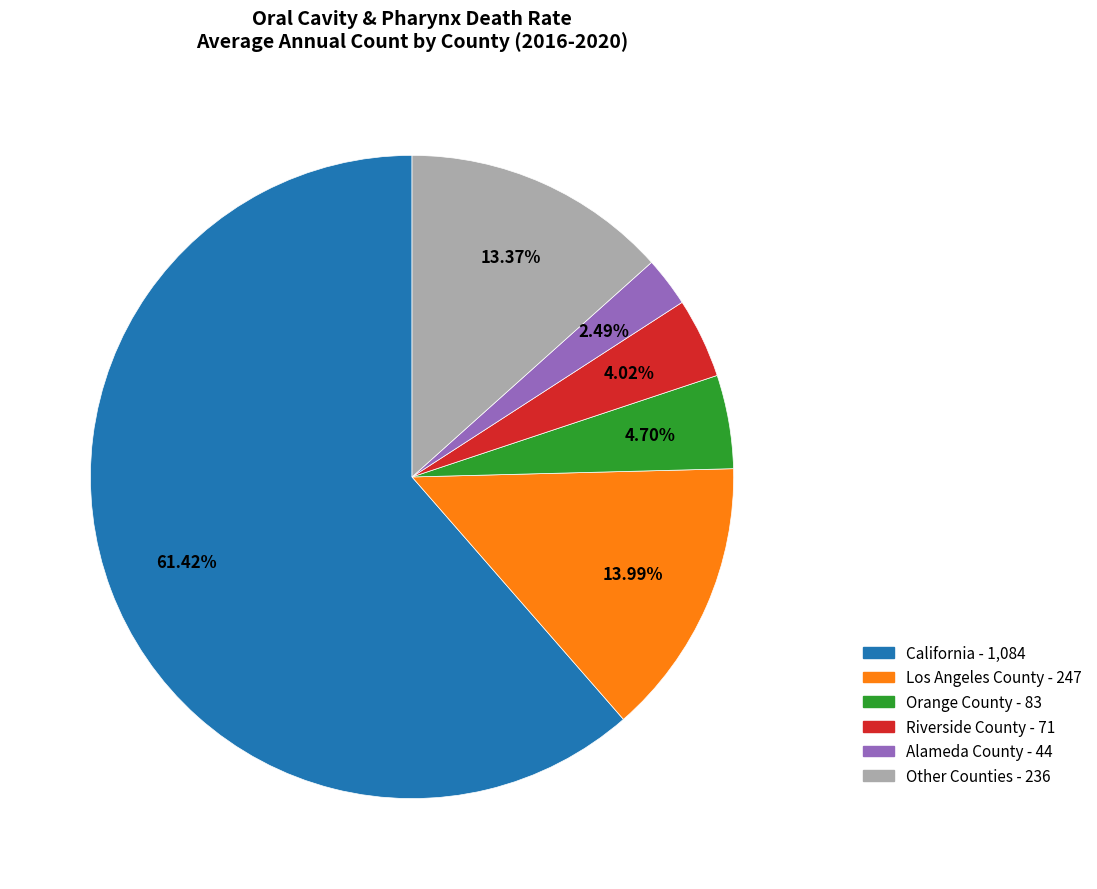

How many slices are in this pie chart?

6